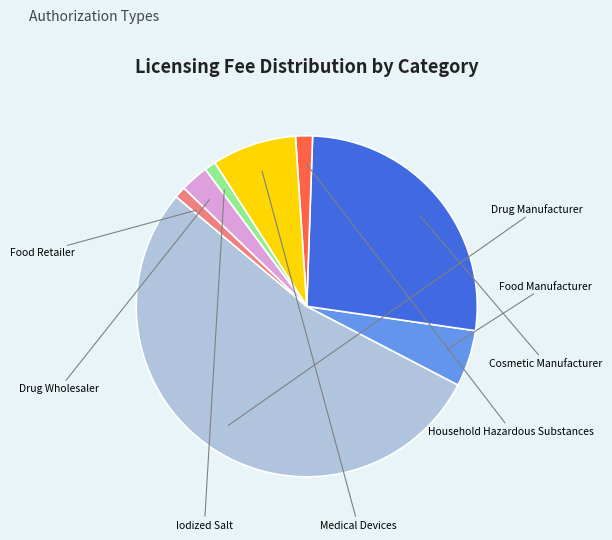

Is there any slice that represents more than half of the pie?

Yes